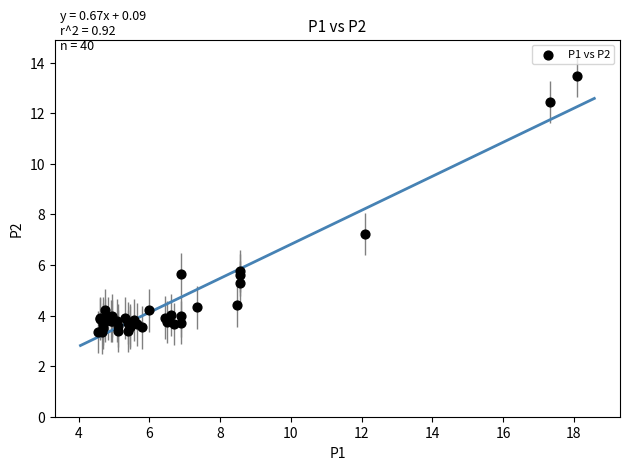

What Y value in the scatter plot is closest to 8?

7.2